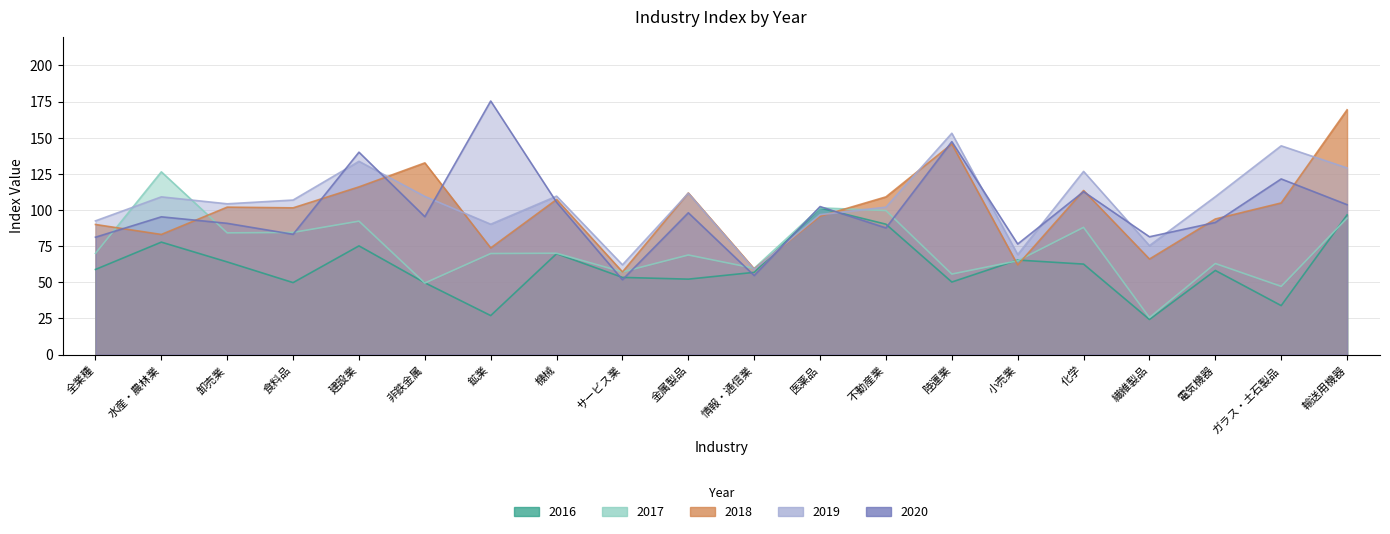

At how many categories does at least one series exceed 34?

20